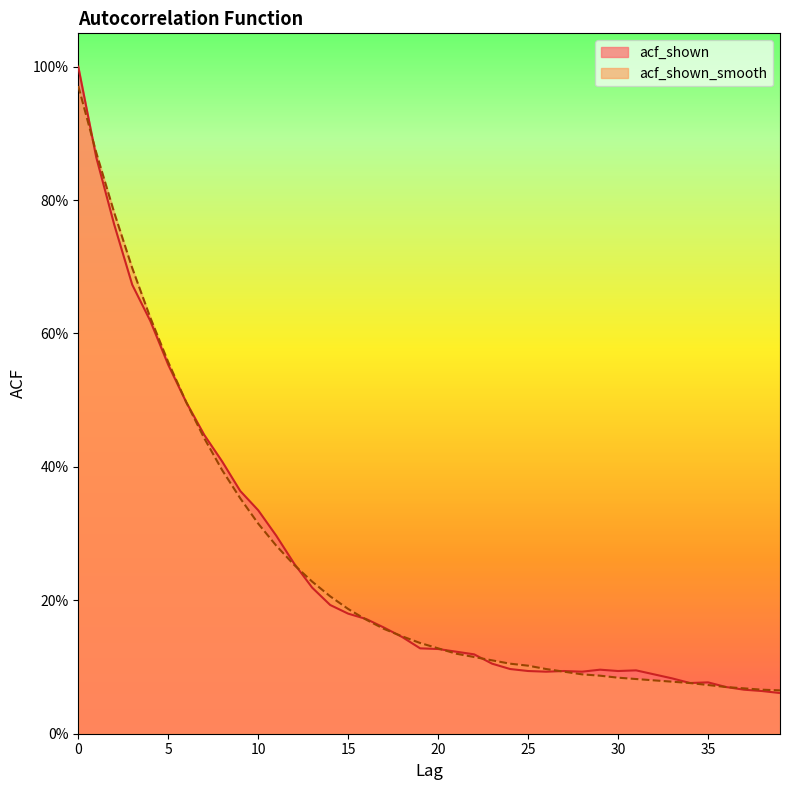

What is the sum of all acf_shown values?

10.1